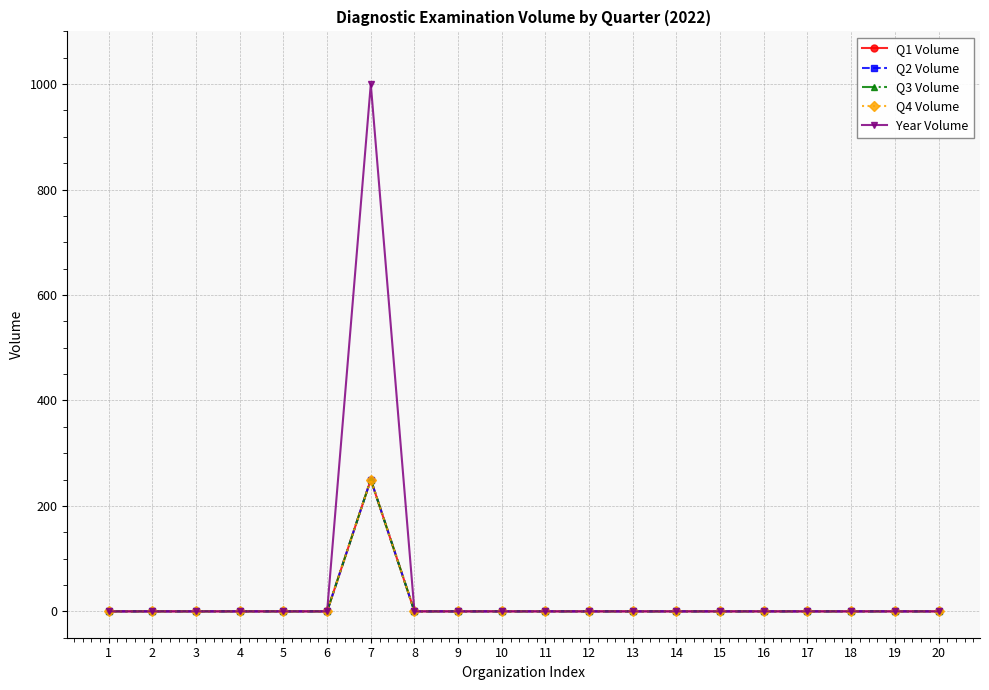

The Q3 Volume series shows -105 at 13. True or false?

False